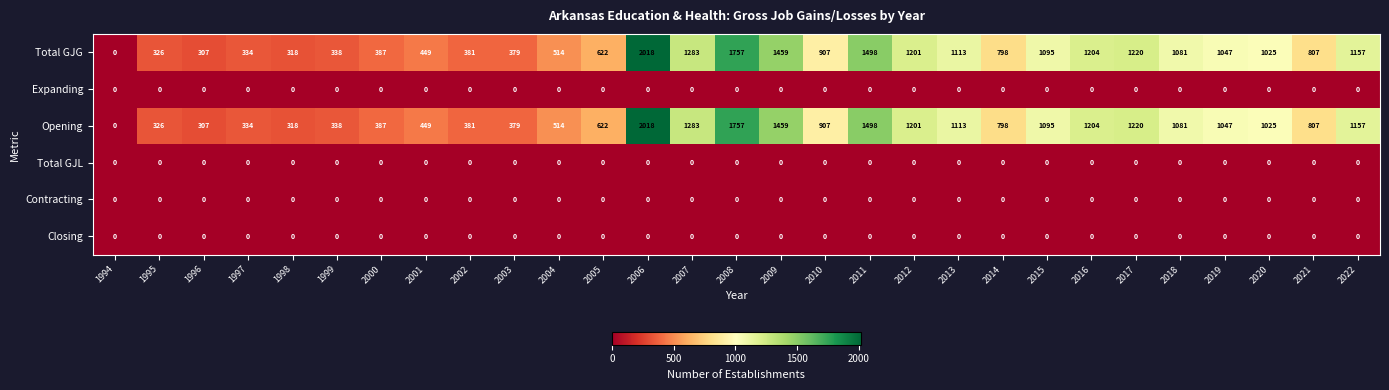

Is it true that Opening equals 379 at 2003?

True